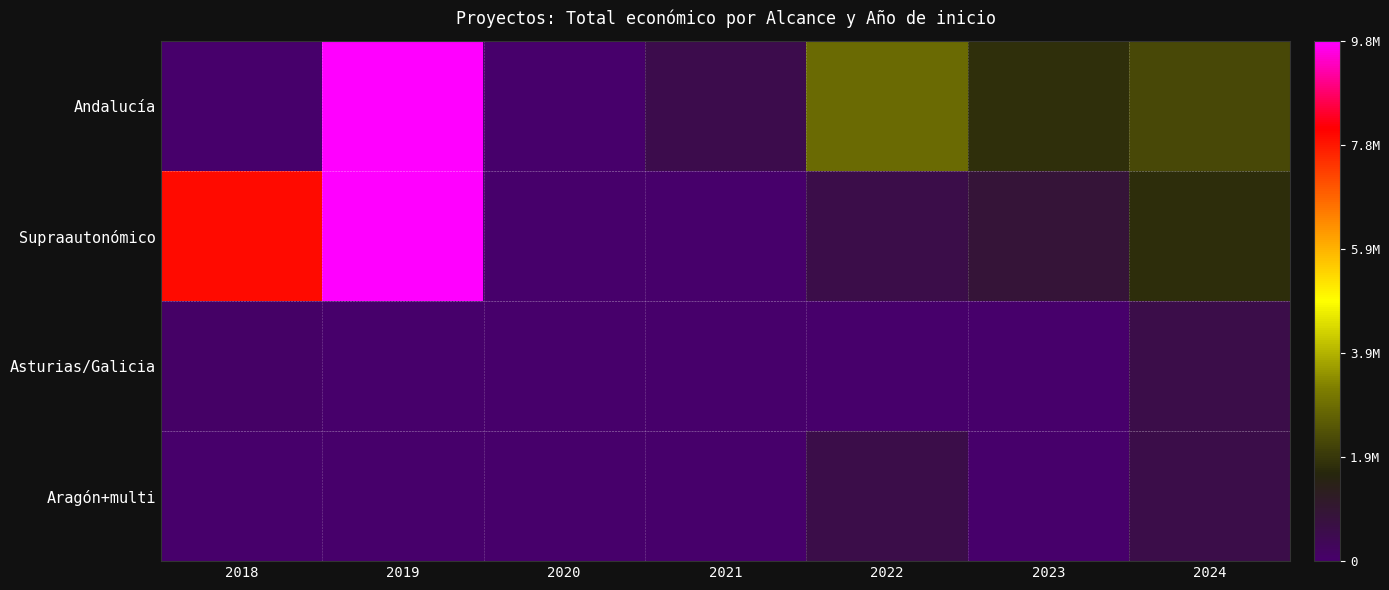

Reading left to right, what are all the values shown in this chart?

Andalucía: 2018=0	2019=9847932	2020=0	2021=571482	2022=2923481	2023=1833627	2024=2289629
Supraautonómico: 2018=8077365	2019=9847932	2020=0	2021=0	2022=598672	2023=900000	2024=1793693
Asturias/Galicia: 2018=90474	2019=0	2020=0	2021=0	2022=0	2023=0	2024=600000
Aragón+multi: 2018=19478	2019=0	2020=0	2021=0	2022=598672	2023=0	2024=593715